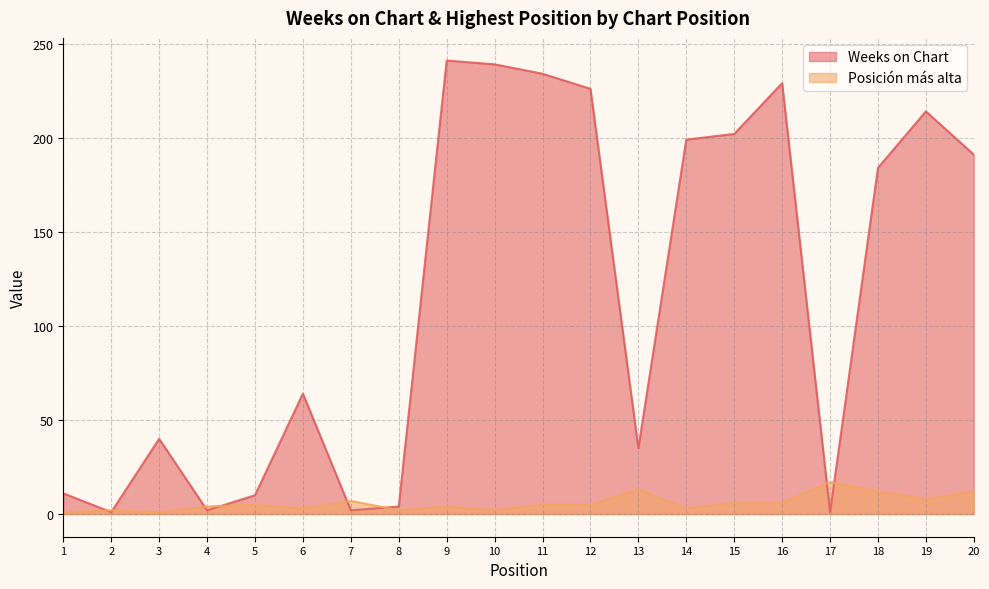

The Weeks on Chart series shows 229 at 16. True or false?

True